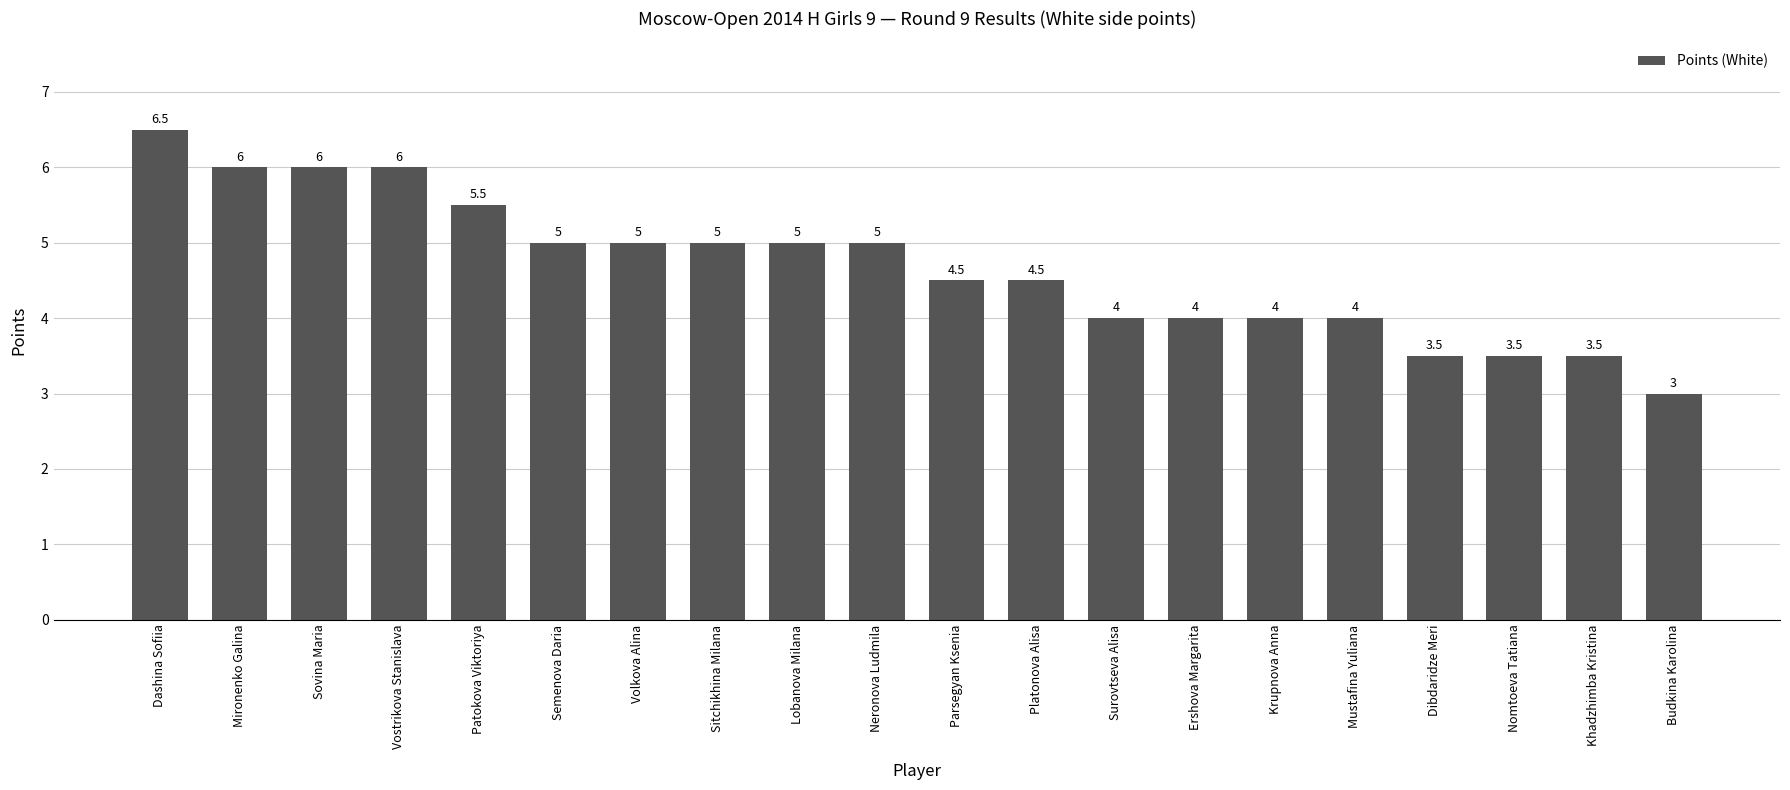

Count the number of categories in the chart.

20